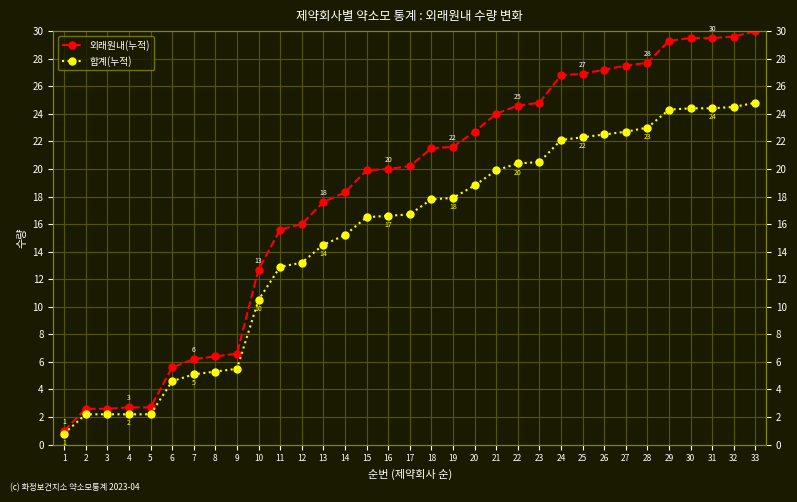

Does the chart display data point markers on the line(s)?

Yes